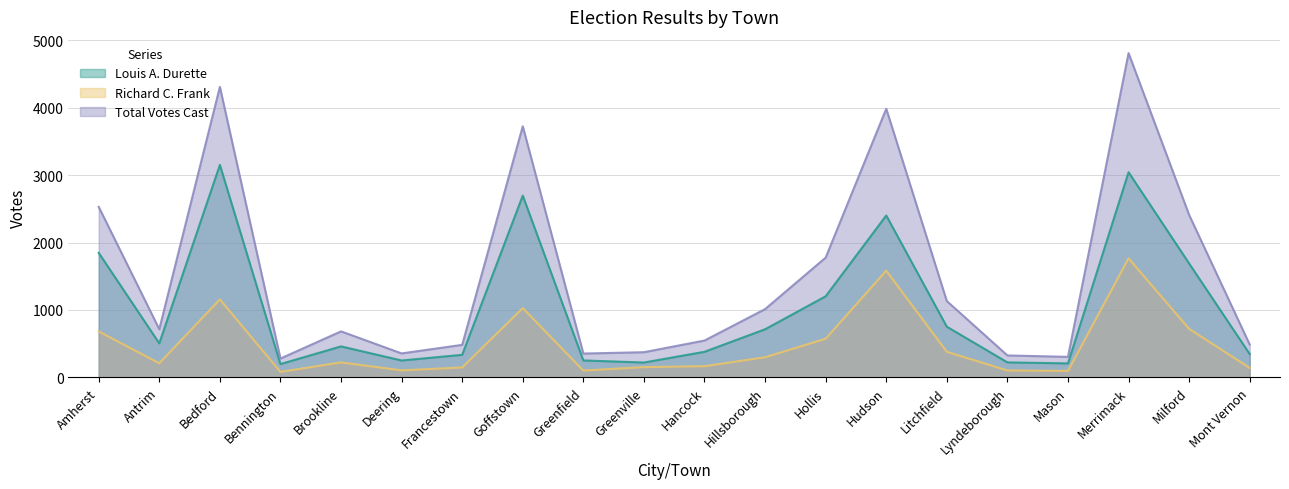

List the series in order of their peak value, highest first.

Total Votes Cast, Louis A. Durette, Richard C. Frank